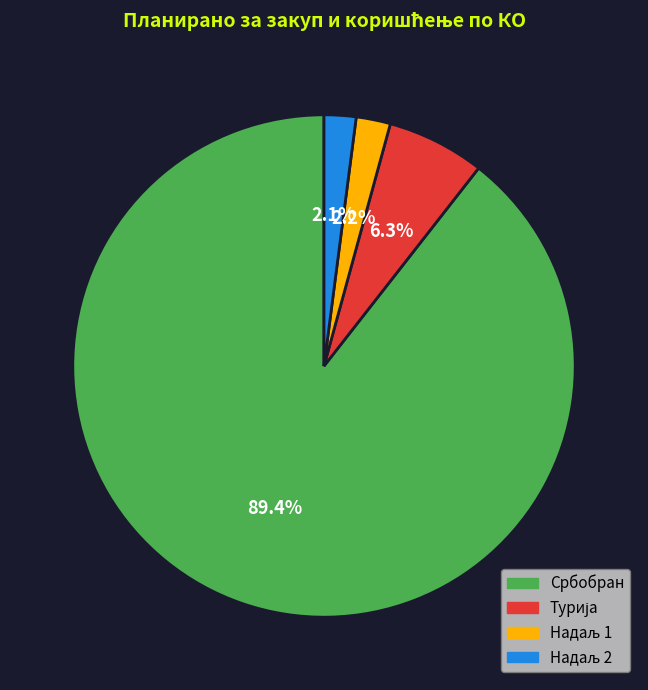

What is the majority slice?

Србобран